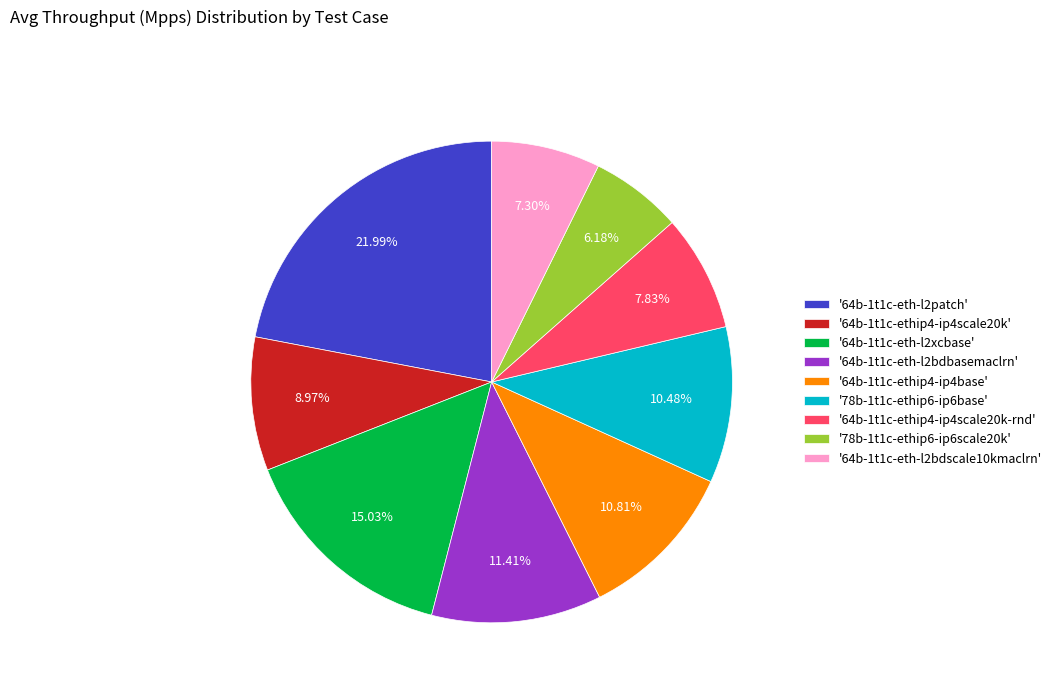

What is the ratio of the value at '78b-1t1c-ethip6-ip6scale20k' to the value at '64b-1t1c-ethip4-ip4base'?

0.6